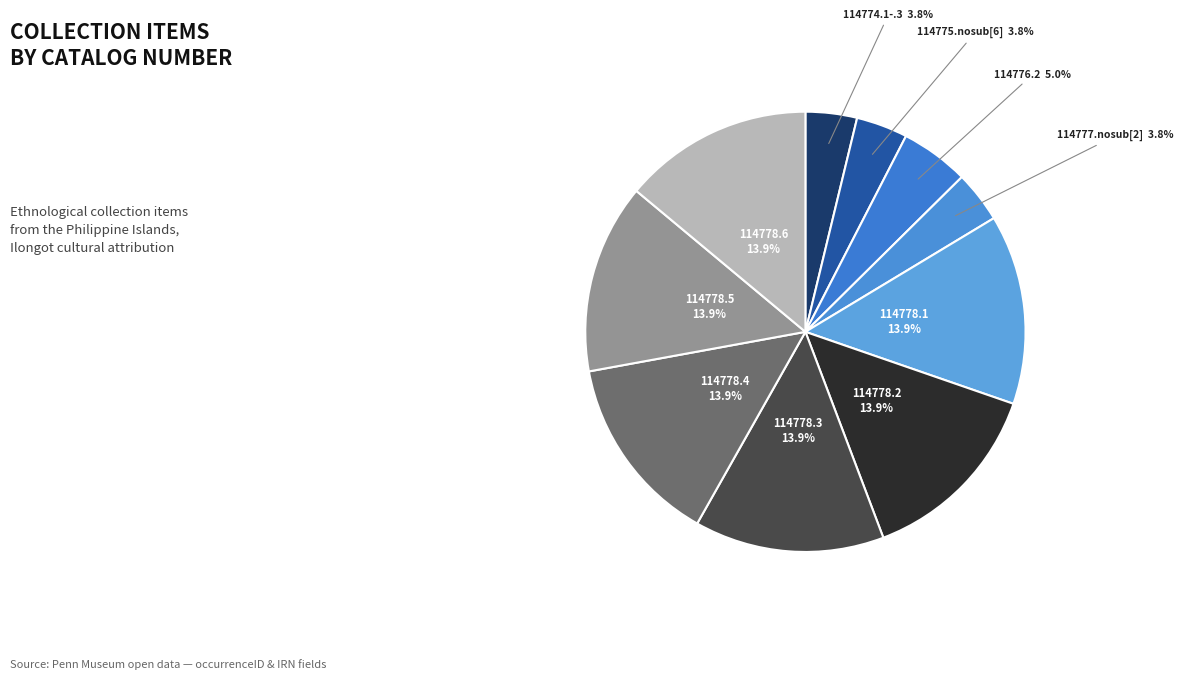

How much of the chart is everything except 114774.1-.3?

96.2%